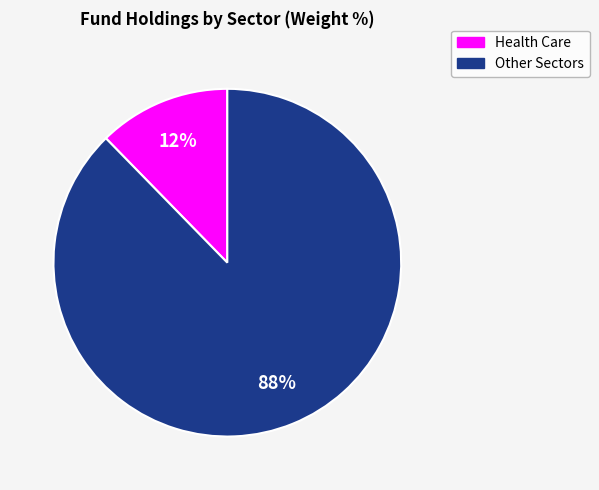

To the nearest percent, what is the average slice percentage?

50%